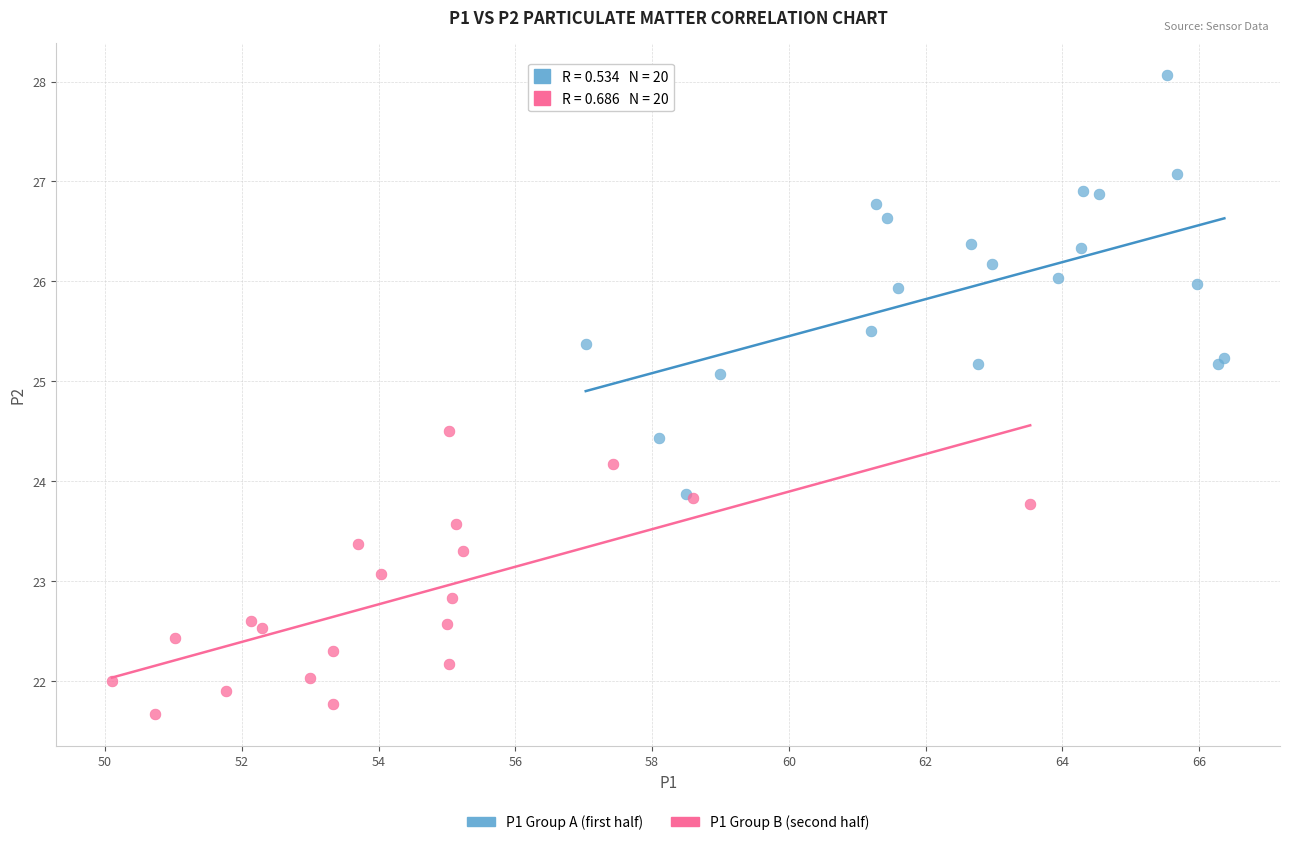

Which series reaches the maximum Y coordinate?

P1 Group A (first half)